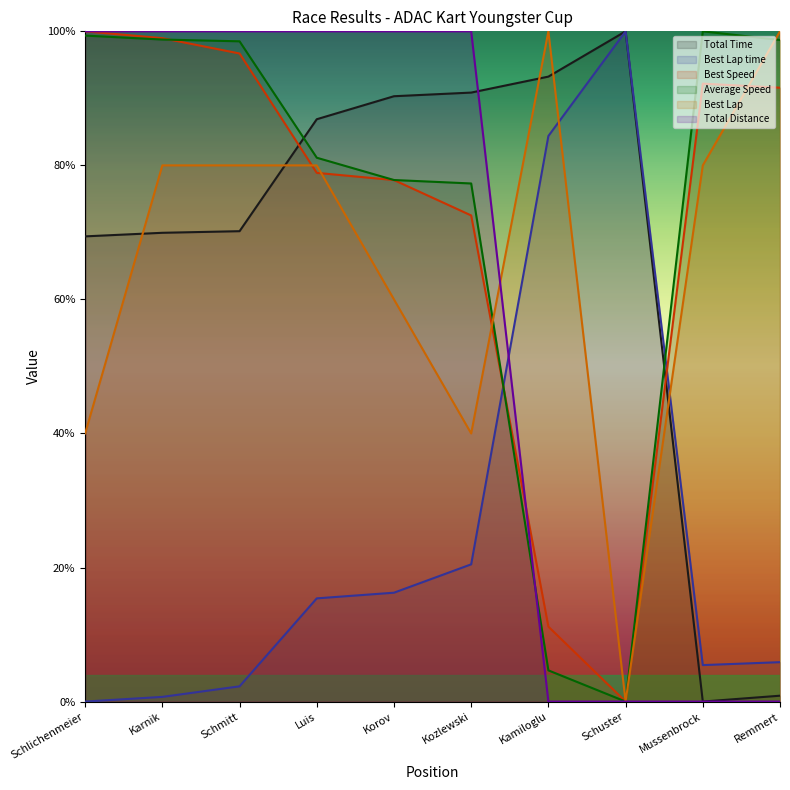

What value does the Best Lap series have at Korov?

60.0